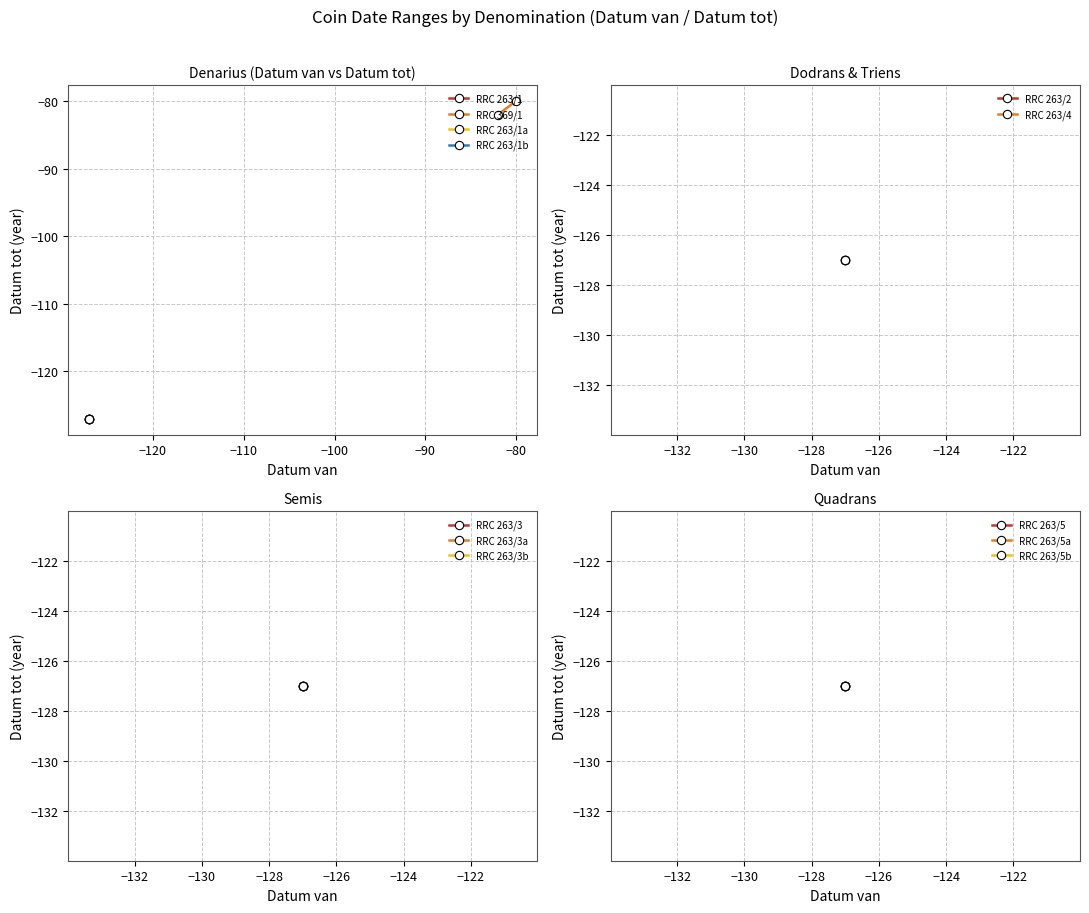

Reading left to right, transcribe all the data shown in this chart.

Denarius: -127	-127	-127	-127	-82
Dodrans: -127	-127	-127	-127	-127
Semis: -127	-127	-127	-127	-127
Triens: -127	-127	-127	-127	-127
Quadrans: -127	-127	-127	-127	-127